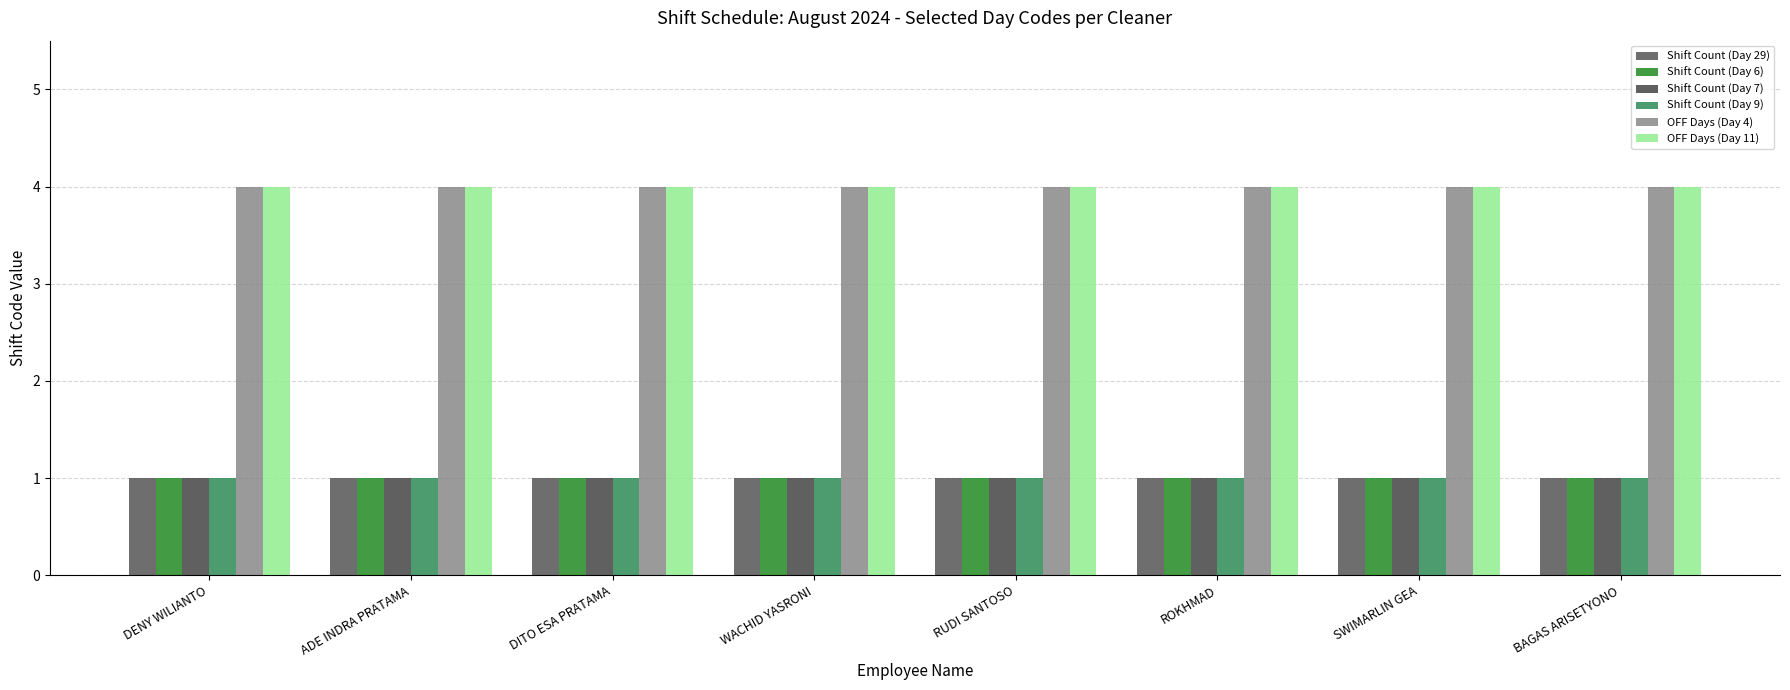

Which category has the highest value in the OFF Days (Day 4) series?

DENY WILIANTO